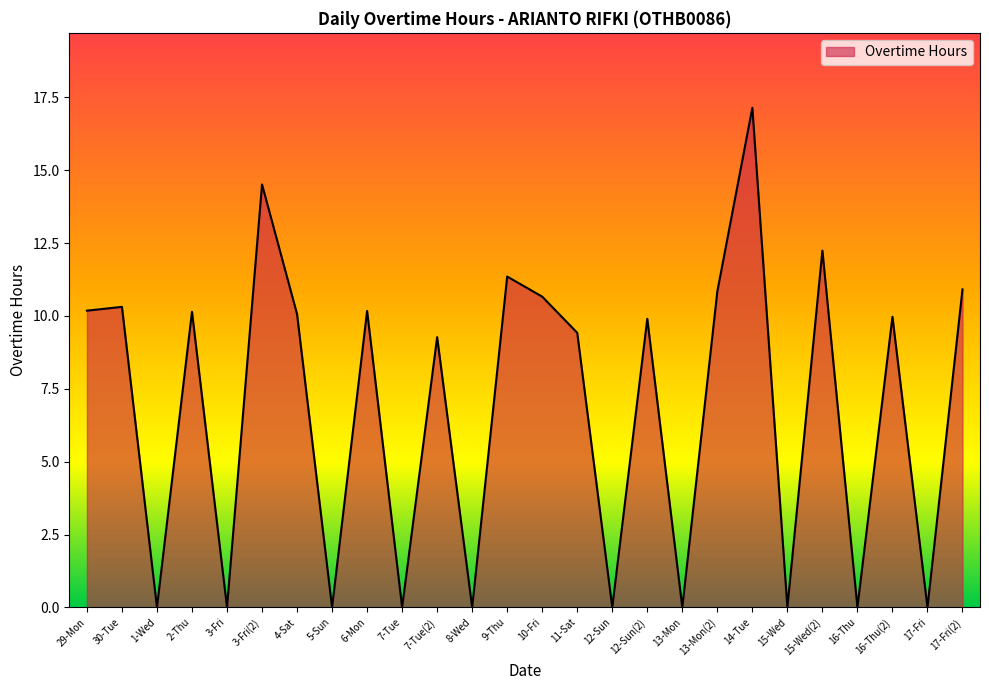

What is the sum of all values?

177.1